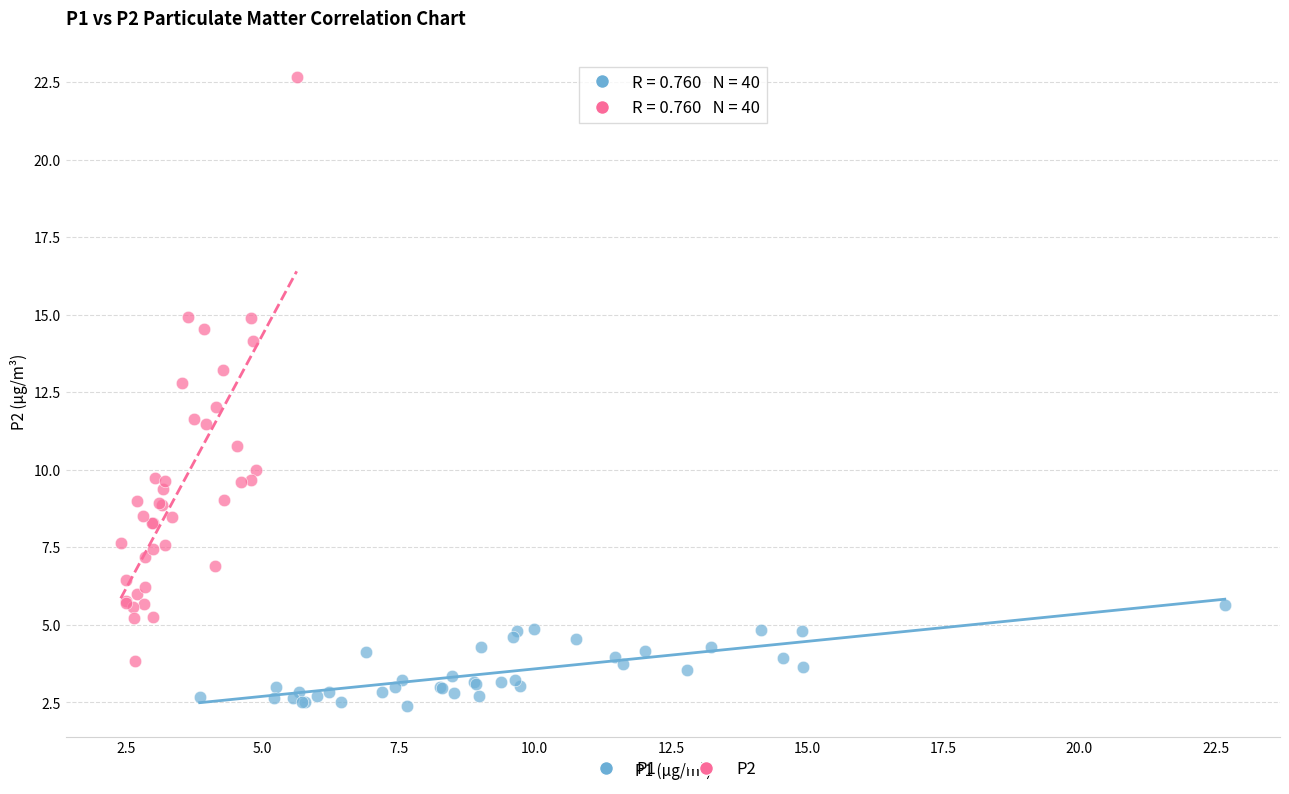

Which series reaches the maximum Y coordinate?

P2